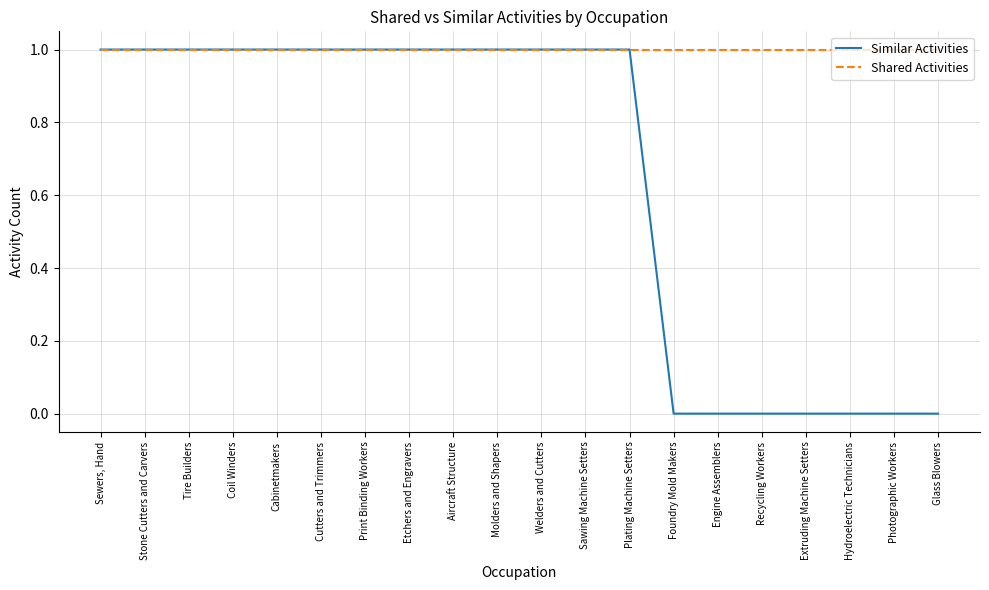

The Shared Activities series shows 0 at Cabinetmakers. True or false?

False